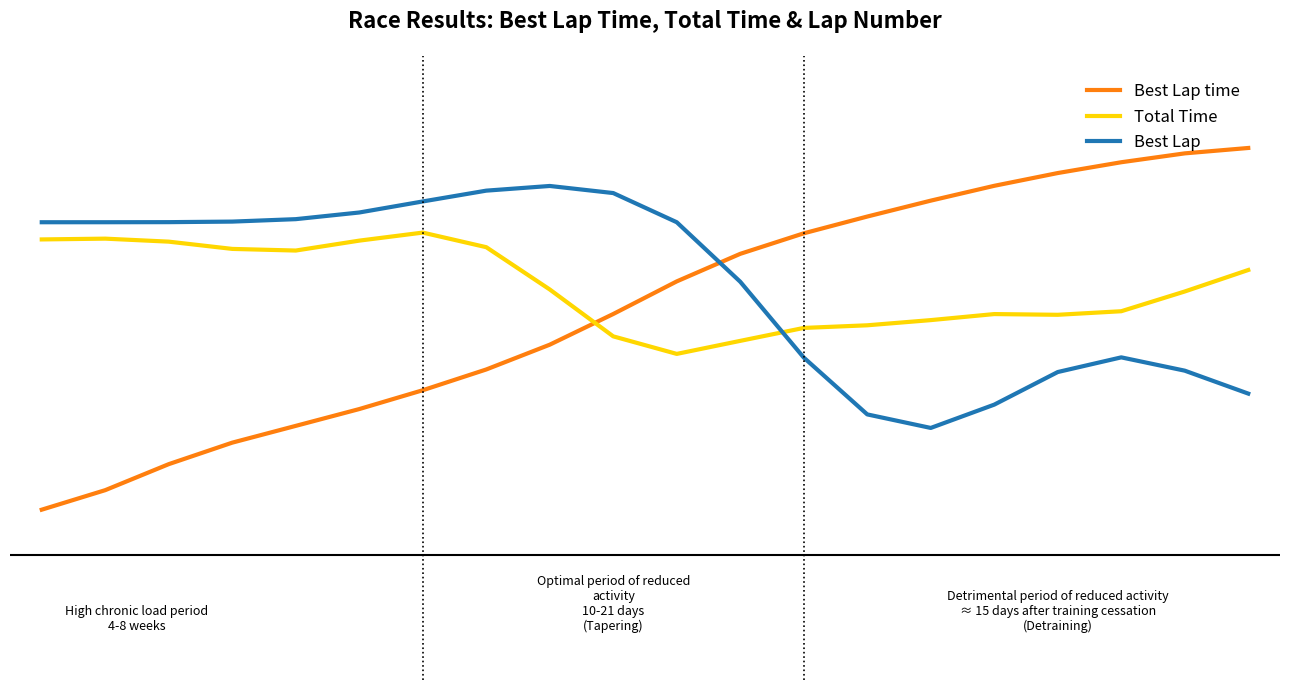

Reading left to right, what are all the values shown in this chart?

Best Lap time: 0.1	0.2	0.2	0.3	0.3	0.4	0.4	0.4	0.5	0.6	0.7	0.7	0.8	0.8	0.9	0.9	0.9	0.9	1.0	1.0
Total Time: 0.8	0.8	0.8	0.7	0.7	0.8	0.8	0.7	0.6	0.5	0.5	0.5	0.5	0.6	0.6	0.6	0.6	0.6	0.6	0.7
Best Lap: 0.8	0.8	0.8	0.8	0.8	0.8	0.8	0.9	0.9	0.9	0.8	0.7	0.5	0.3	0.3	0.4	0.4	0.5	0.4	0.4